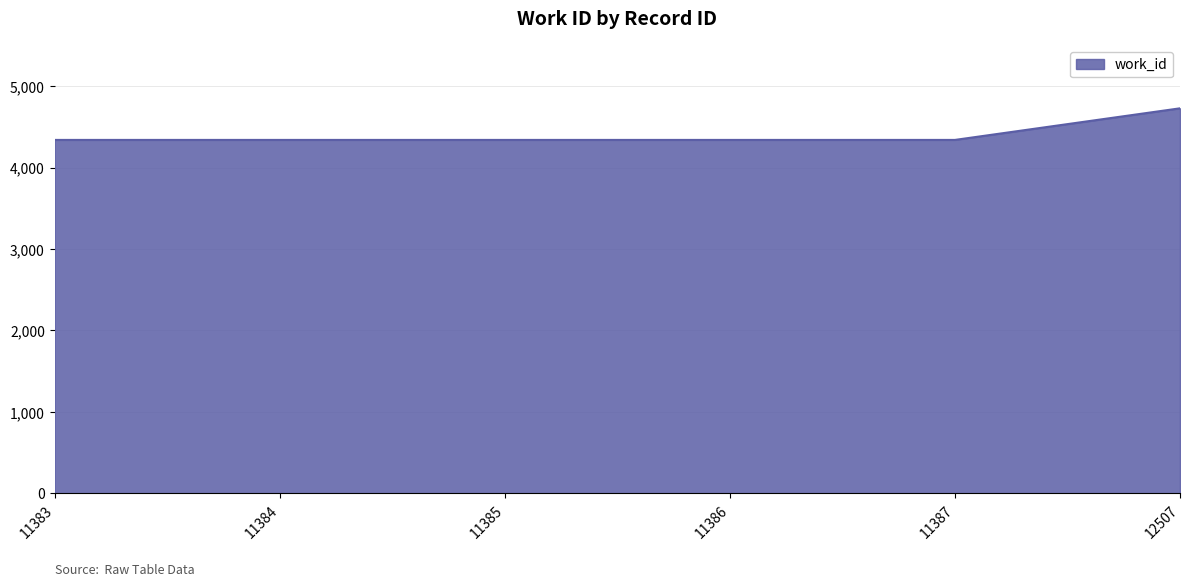

Does the chart display data point markers on the line(s)?

No